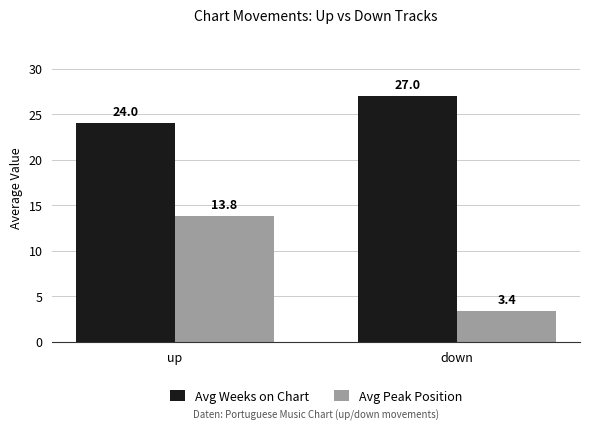

Are the bars horizontal?

No